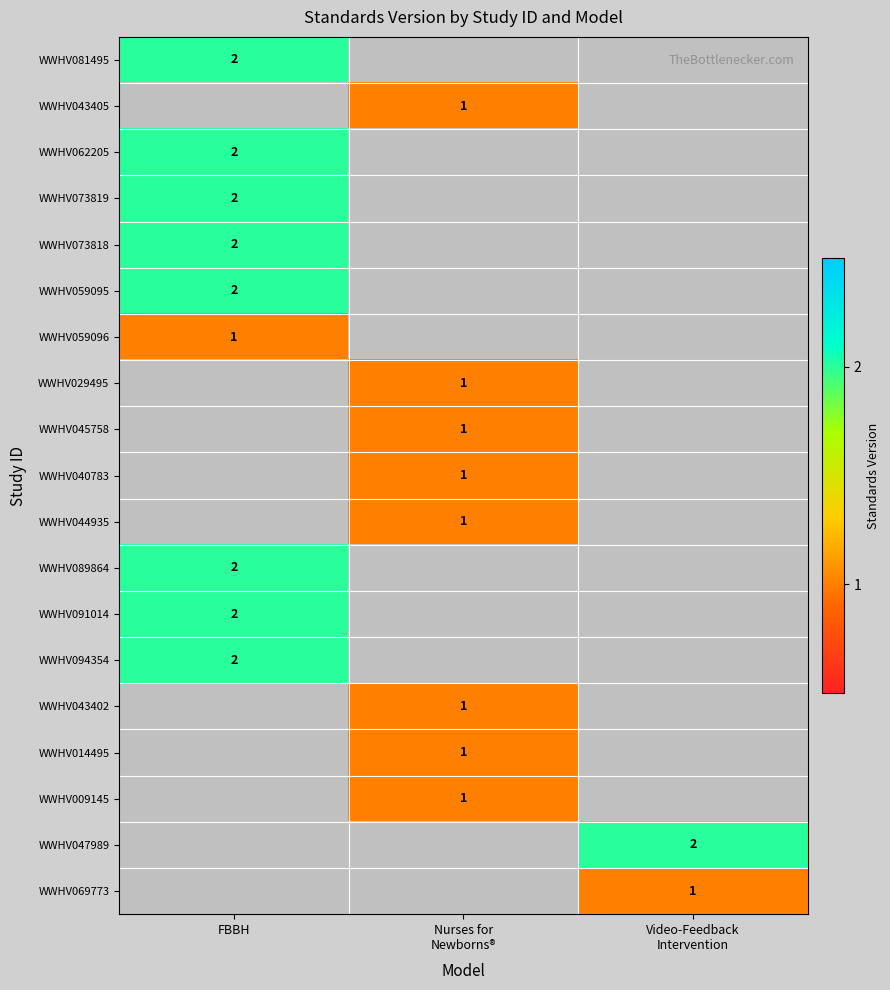

The value of WWHV073819 at FBBH is 2. True or false?

True